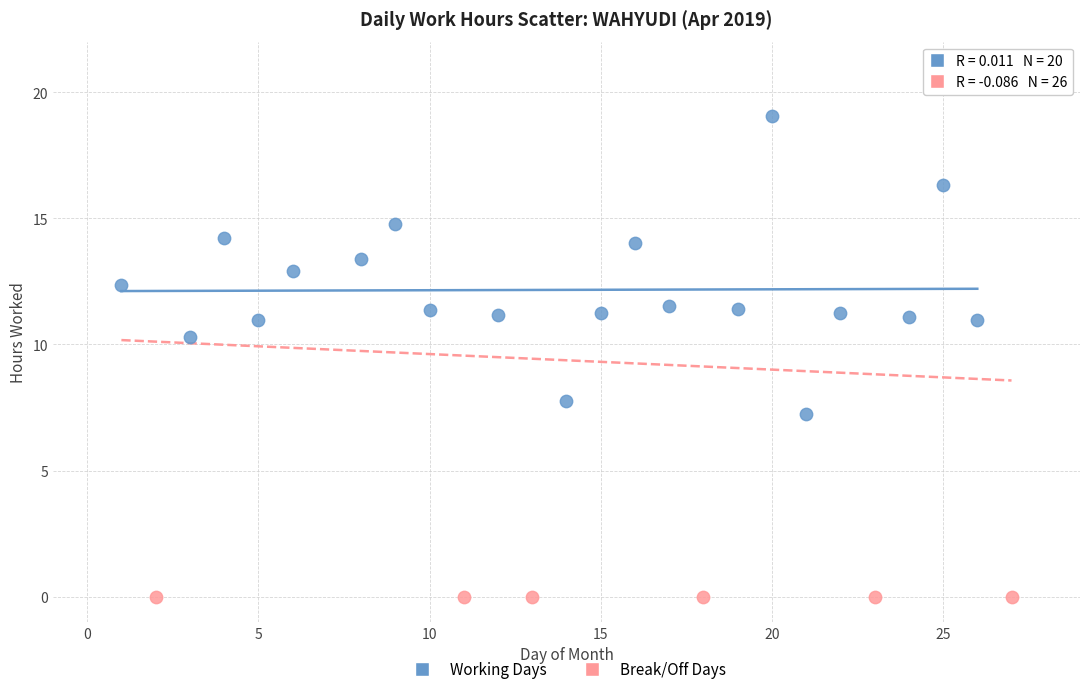

Which series reaches the maximum Y coordinate?

Working Days